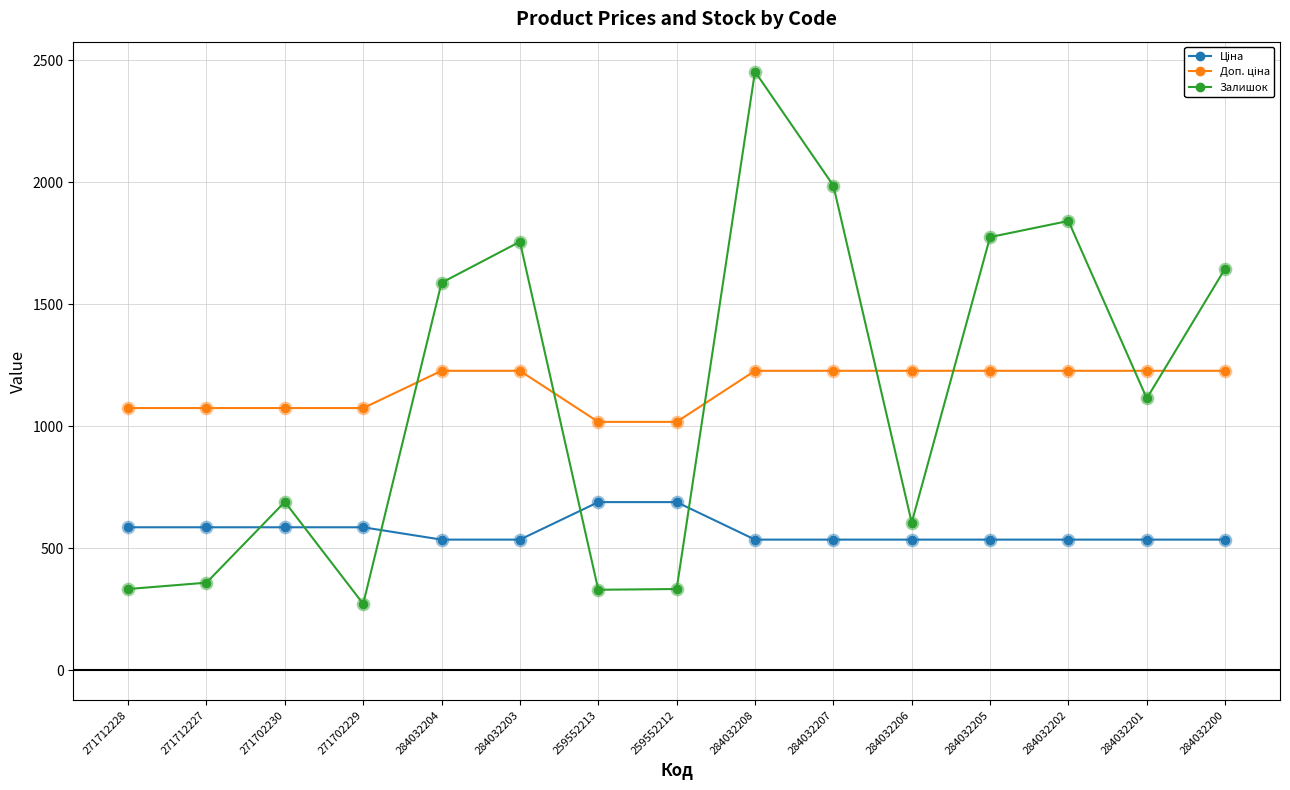

What is the spread (max minus min) of values at 284032208?

1917.6